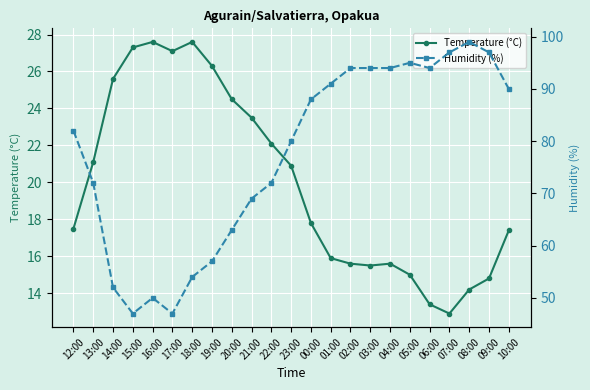

Rank the categories by Humidity (%) value from lowest to highest.

15:00, 17:00, 16:00, 14:00, 18:00, 19:00, 20:00, 21:00, 13:00, 22:00, 23:00, 12:00, 00:00, 10:00, 01:00, 02:00, 03:00, 04:00, 06:00, 05:00, 07:00, 09:00, 08:00